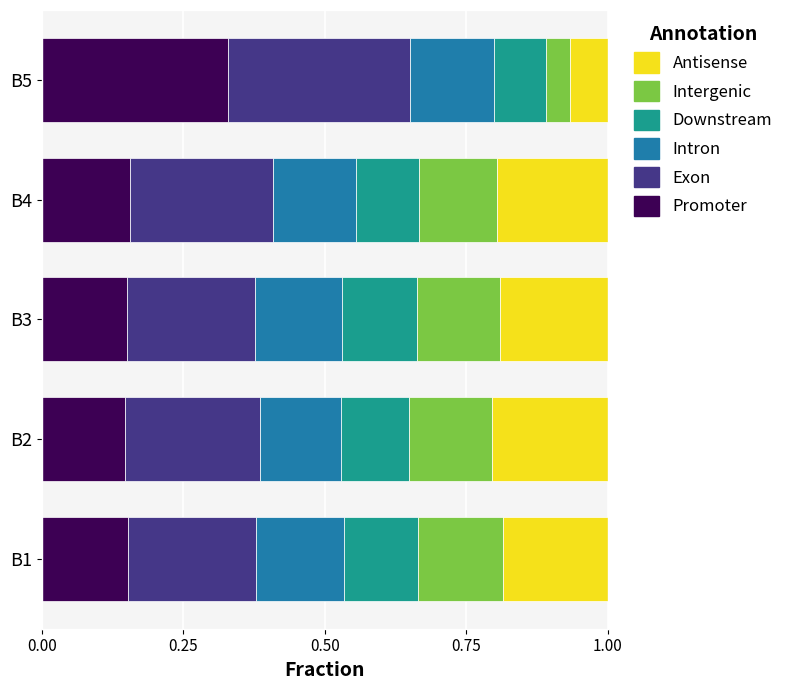

Which category has the highest value in the Promoter series?

B5